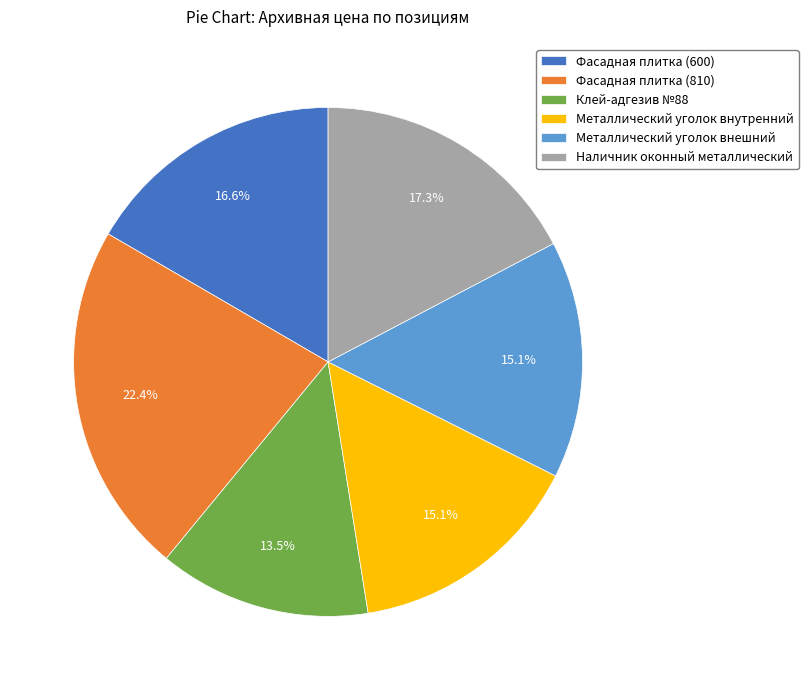

What is the ratio of the value at Металлический уголок внутренний to the value at Металлический уголок внешний?

1.0